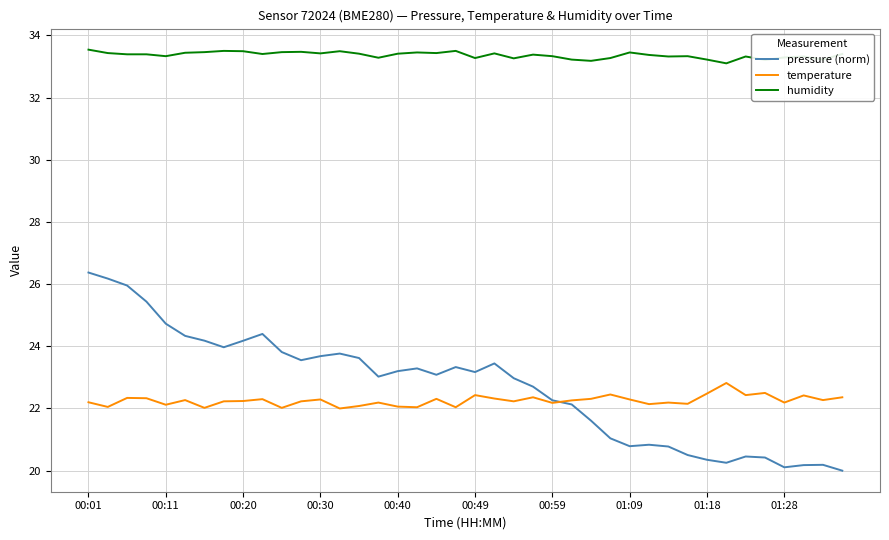

How many times do pressure (norm) and temperature cross each other?

1